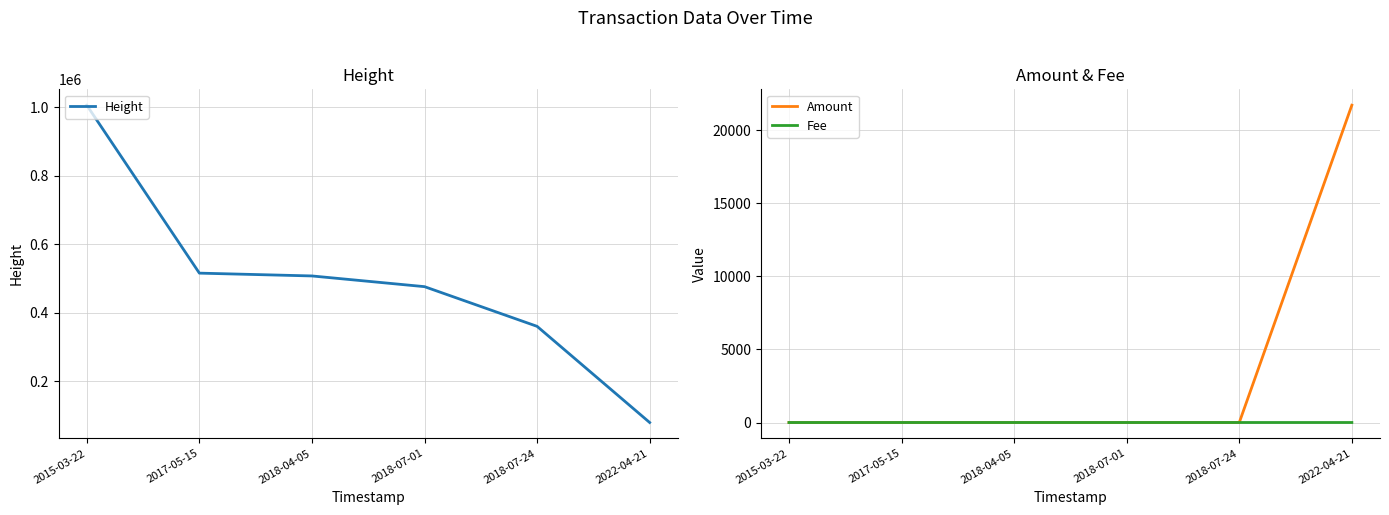

At which category is the sum across all series the highest?

2015-03-22